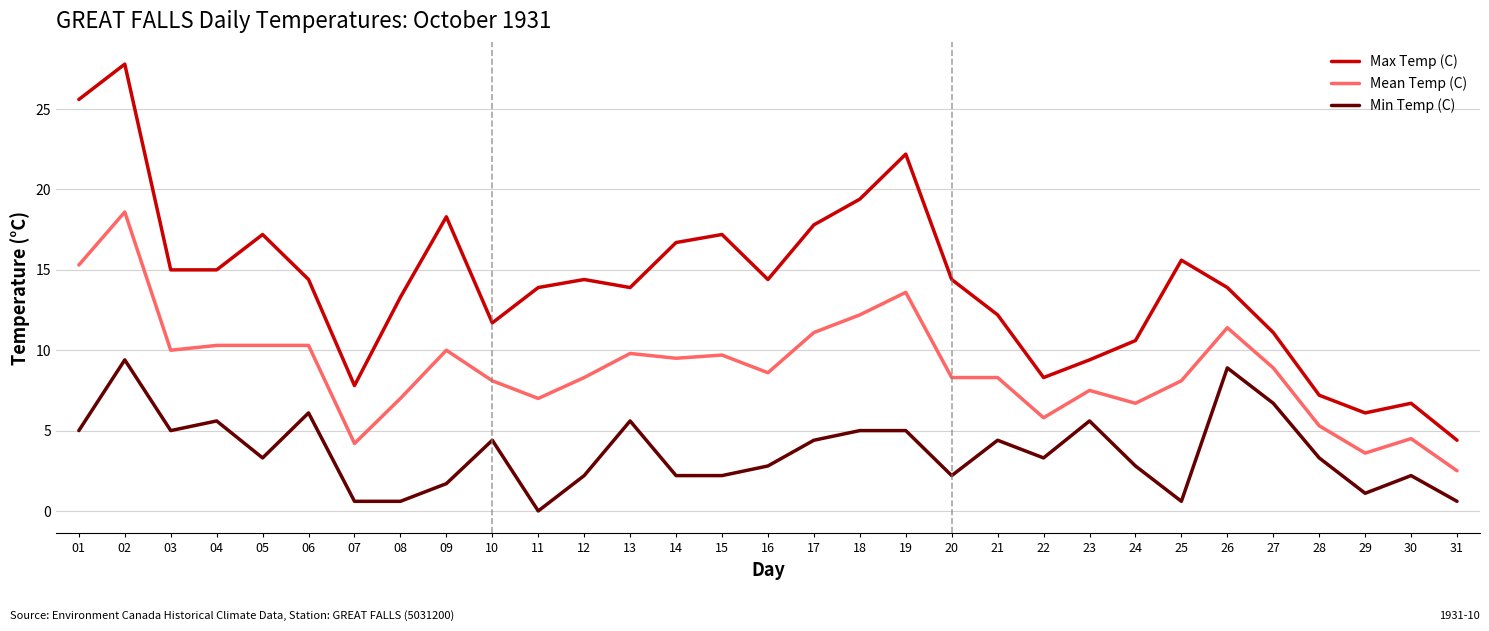

At which category is the sum across all series the highest?

02